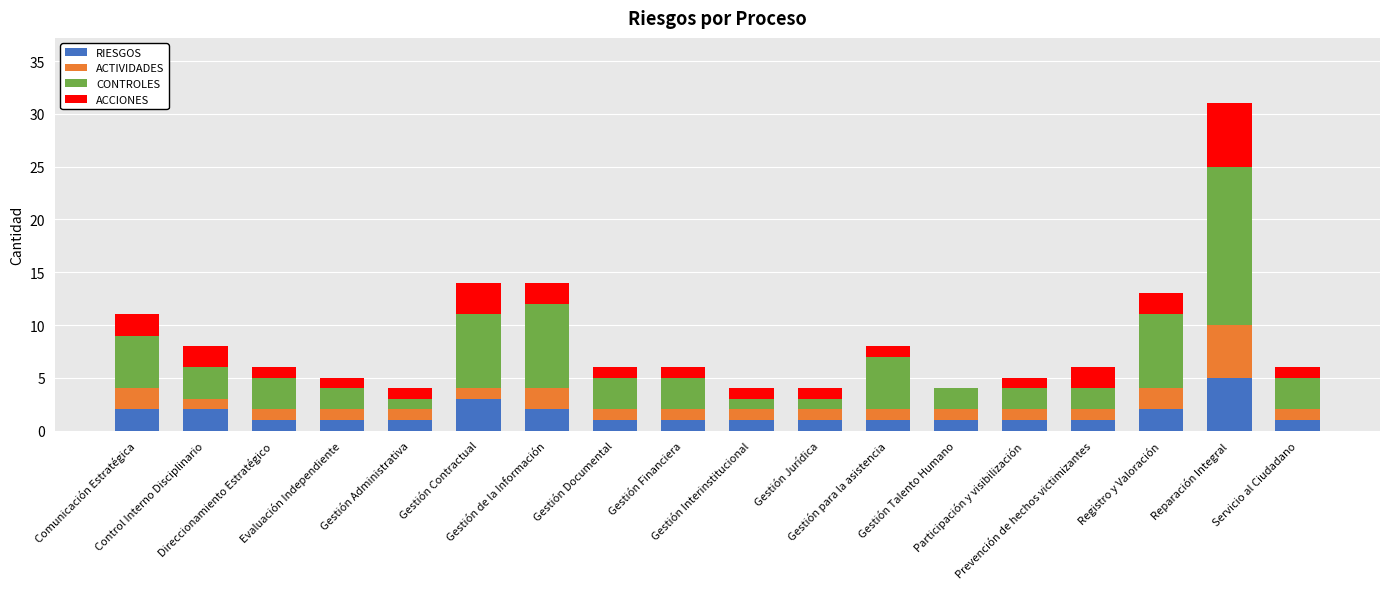

At which label is CONTROLES closest to 8?

Gestión de la Información